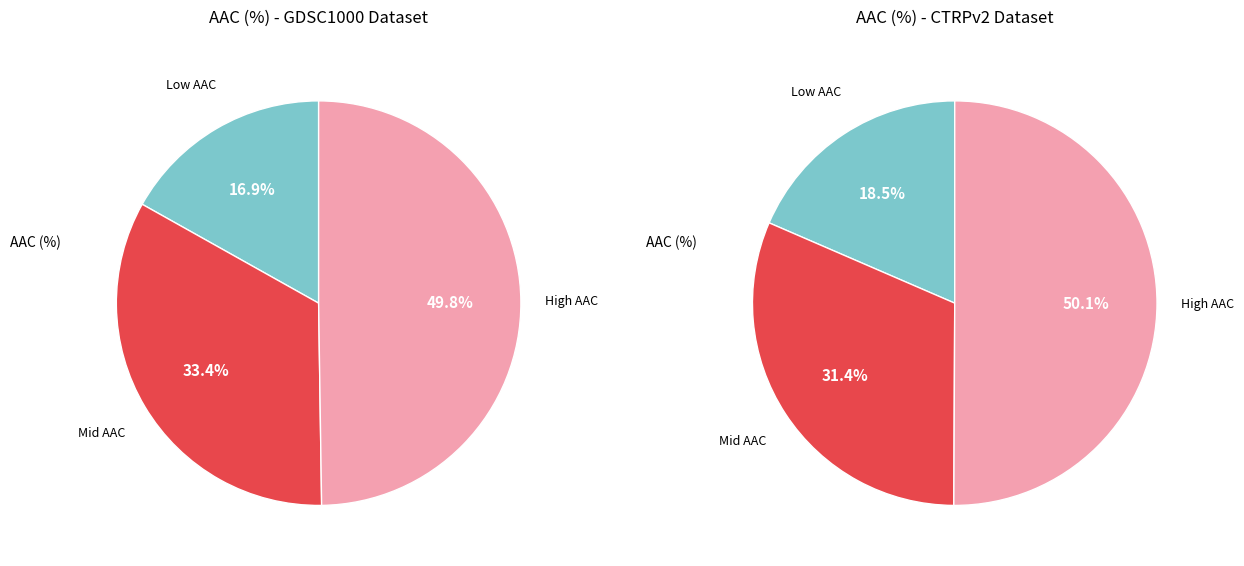

Combined, what portion of the pie is 17 and 13?

7.9%